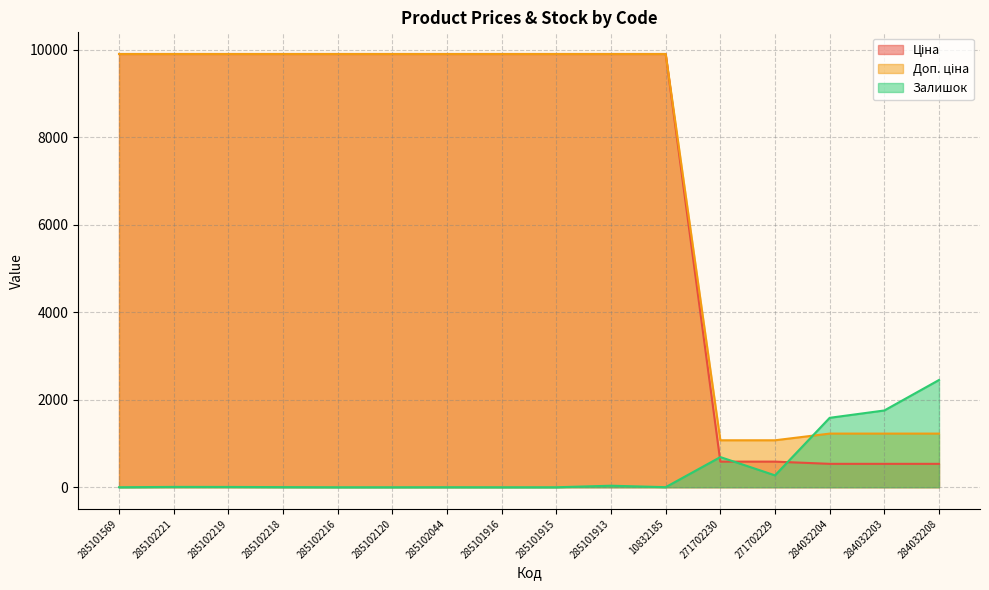

What is the value of the Залишок point at the 14th from the left?

1588.0